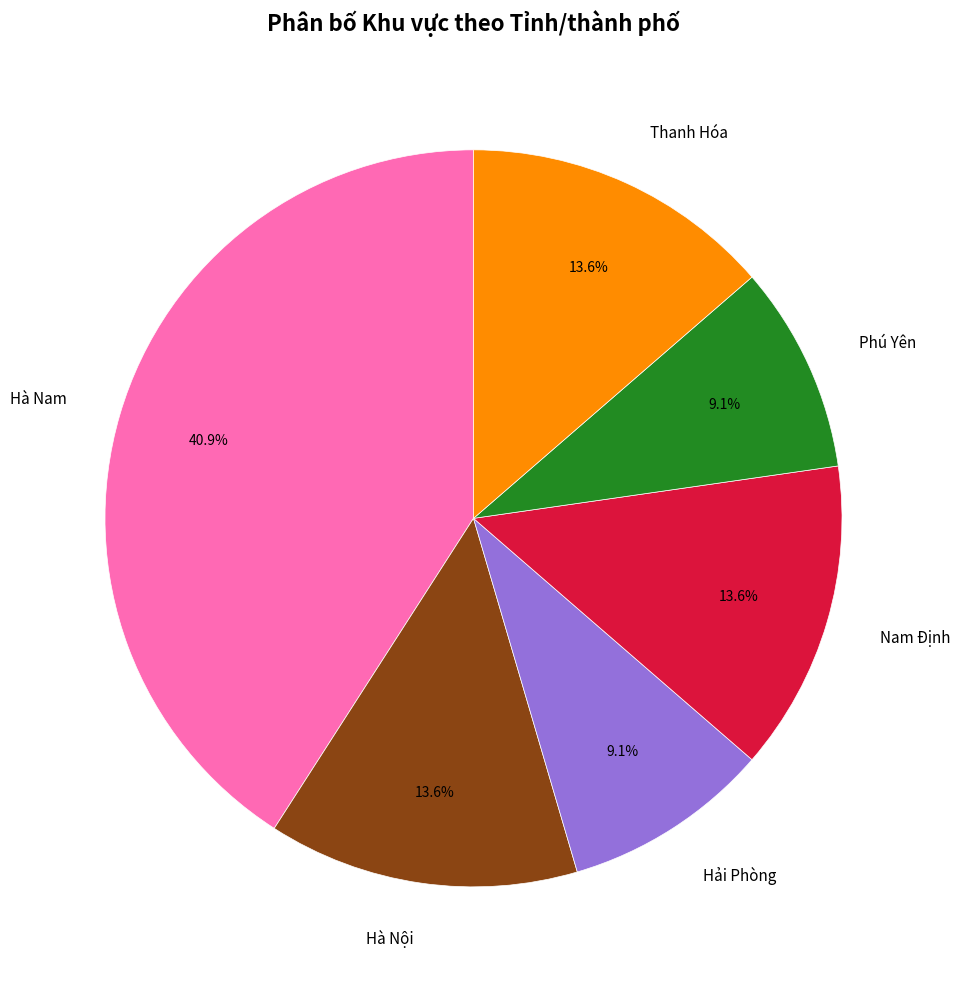

To the nearest percent, what percentage of the pie is Thanh Hóa?

14%